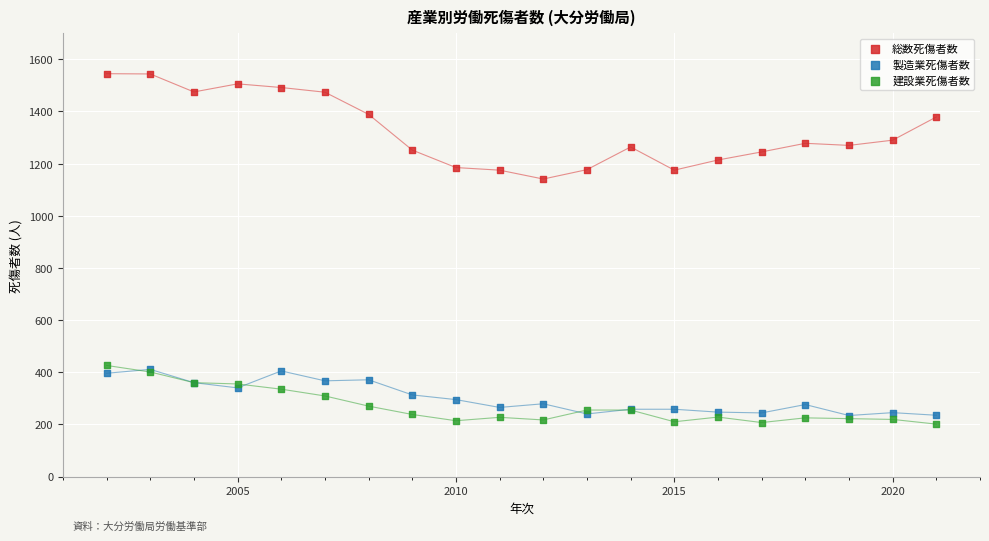

Across all series, what Y value is closest to 873?

1141